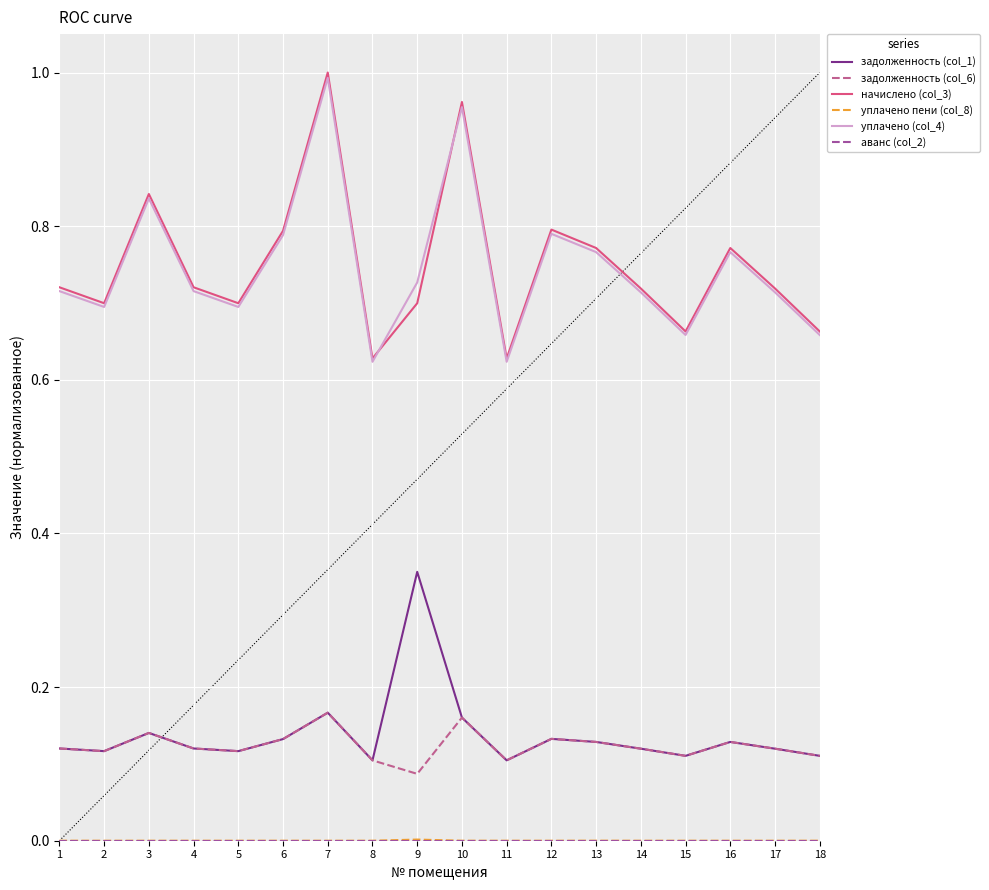

Which label corresponds to the smallest value in the chart?

1